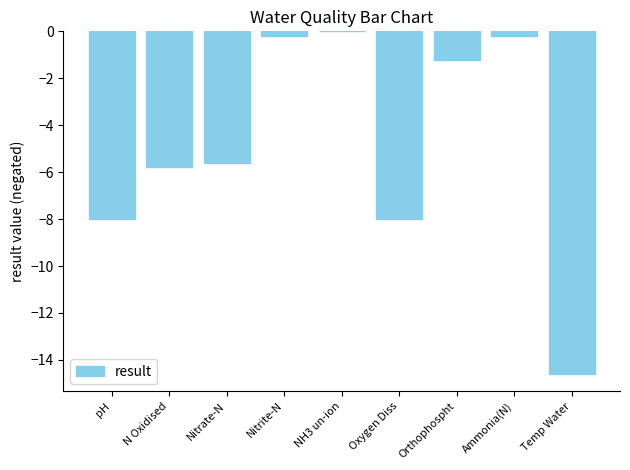

The value at N Oxidised is -4.0. True or false?

False